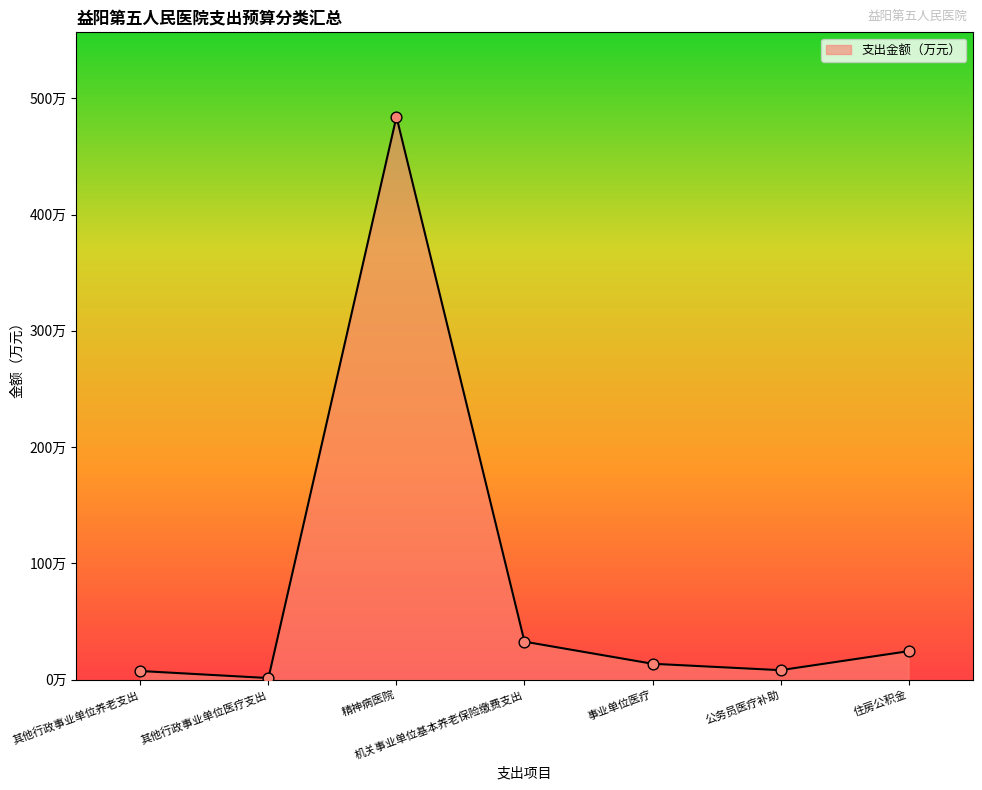

Between 机关事业单位基本养老保险缴费支出 and 公务员医疗补助, which is larger?

机关事业单位基本养老保险缴费支出